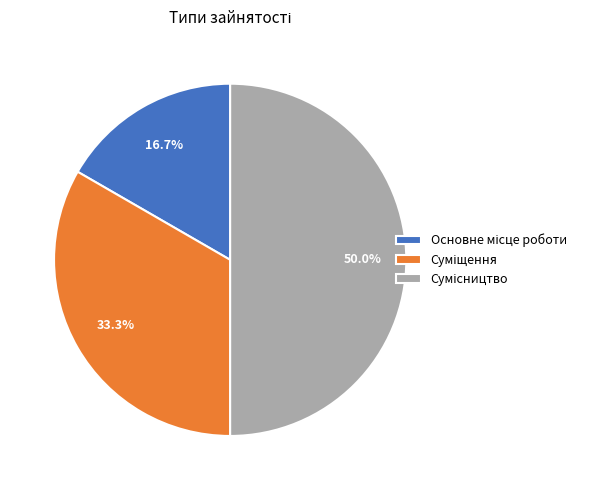

Count the number of slices in the pie.

3